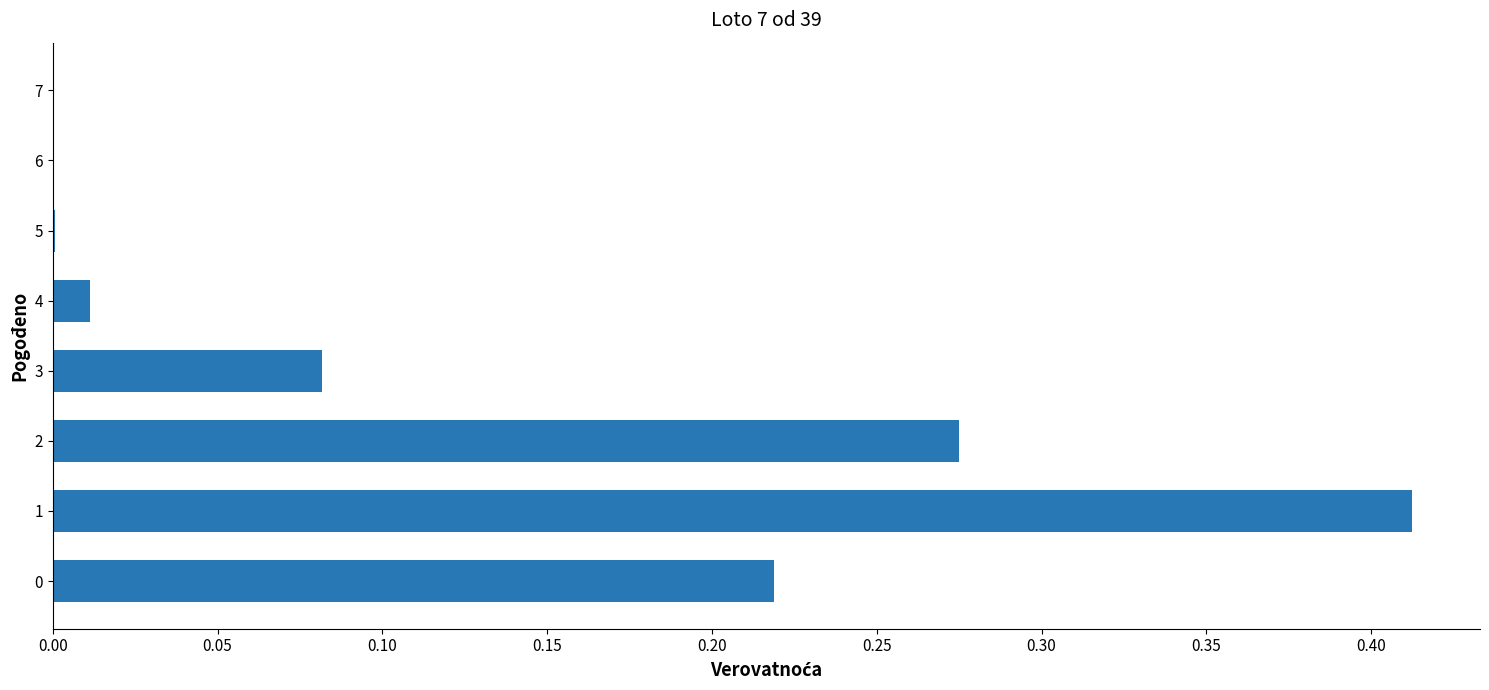

Is it true that the value at 5 is 0.0?

True